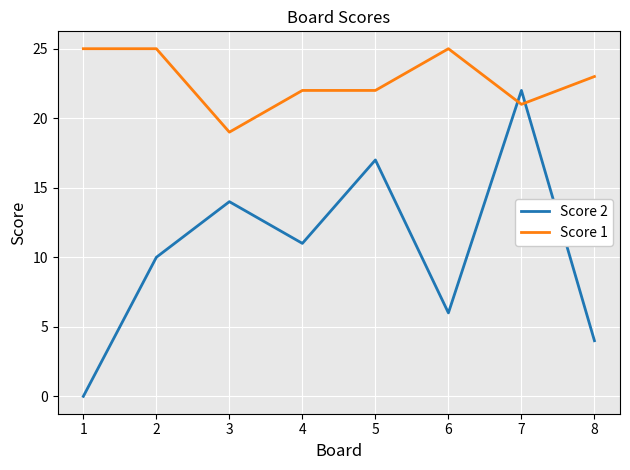

What is the difference between the second highest and minimum values in the Score 1 series?

6